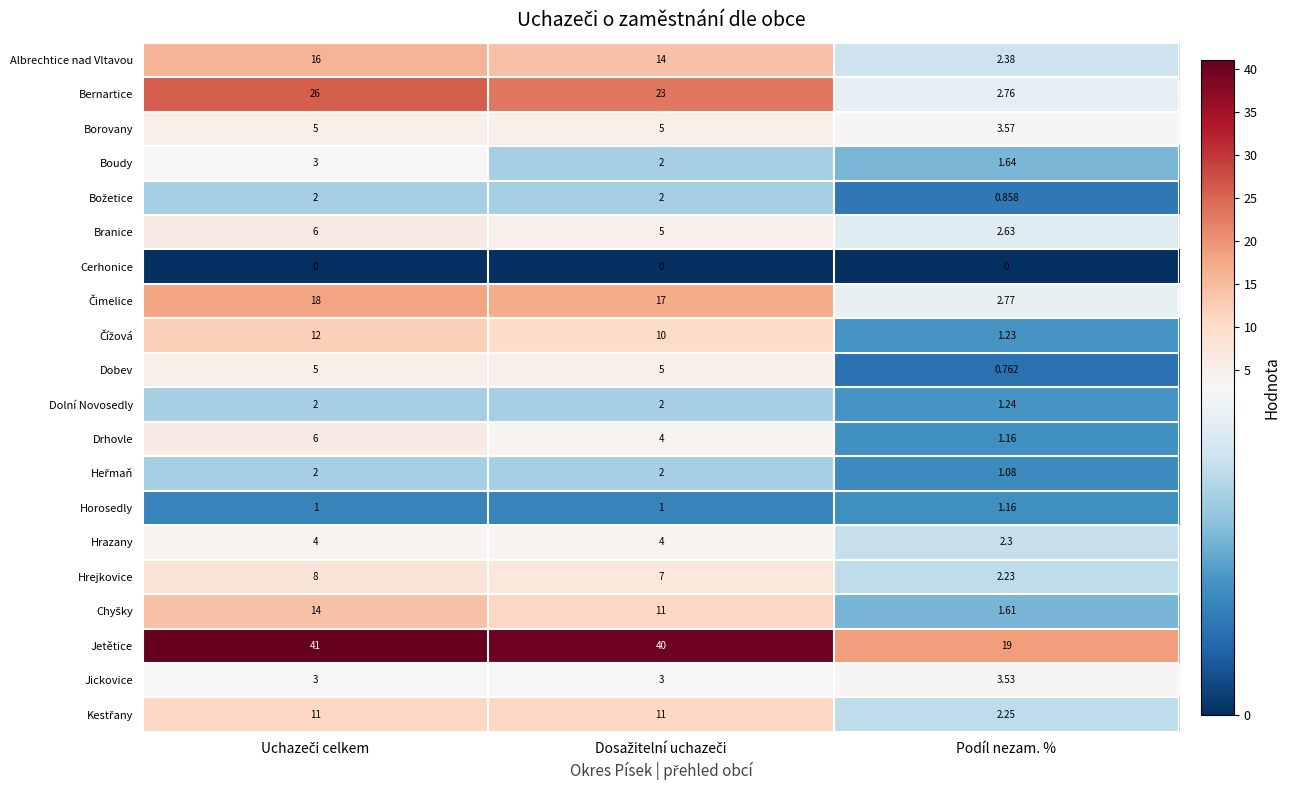

Where is Hrazany nearest to the value 3?

Podíl nezam. %